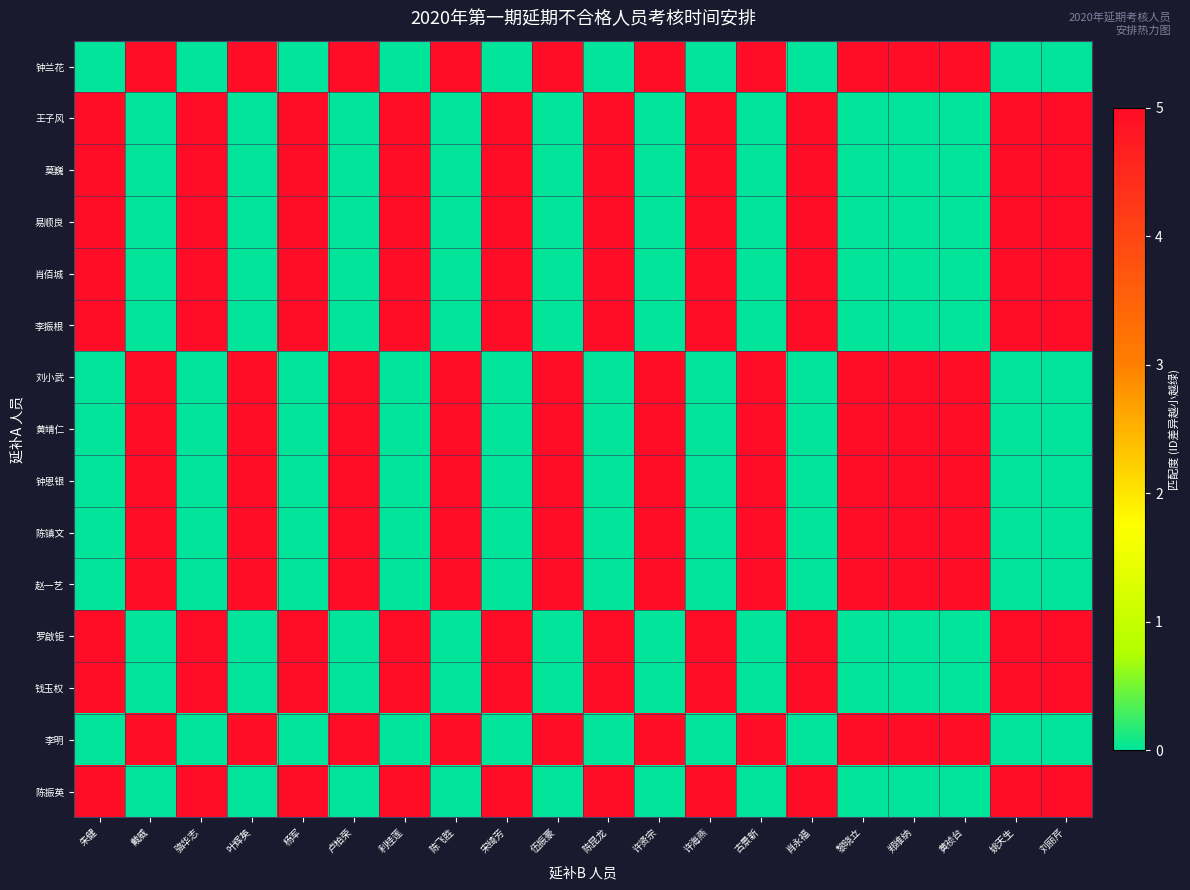

Reading left to right, extract all data points from this chart.

钟兰花: 朱健=0	戴威=5	骆华志=0	叶辉英=5	杨军=0	卢柏荣=5	利桂莲=0	陈飞胜=5	宋绮芳=0	伍振豪=5	陈昆龙=0	许贤宗=5	许海燕=0	古景新=5	肖永福=0	黎晓立=5	郑维纳=5	黄祯台=5	姚天生=0	刘丽芹=0
王子风: 朱健=5	戴威=0	骆华志=5	叶辉英=0	杨军=5	卢柏荣=0	利桂莲=5	陈飞胜=0	宋绮芳=5	伍振豪=0	陈昆龙=5	许贤宗=0	许海燕=5	古景新=0	肖永福=5	黎晓立=0	郑维纳=0	黄祯台=0	姚天生=5	刘丽芹=5
莫巍: 朱健=5	戴威=0	骆华志=5	叶辉英=0	杨军=5	卢柏荣=0	利桂莲=5	陈飞胜=0	宋绮芳=5	伍振豪=0	陈昆龙=5	许贤宗=0	许海燕=5	古景新=0	肖永福=5	黎晓立=0	郑维纳=0	黄祯台=0	姚天生=5	刘丽芹=5
易顺良: 朱健=5	戴威=0	骆华志=5	叶辉英=0	杨军=5	卢柏荣=0	利桂莲=5	陈飞胜=0	宋绮芳=5	伍振豪=0	陈昆龙=5	许贤宗=0	许海燕=5	古景新=0	肖永福=5	黎晓立=0	郑维纳=0	黄祯台=0	姚天生=5	刘丽芹=5
肖佰城: 朱健=5	戴威=0	骆华志=5	叶辉英=0	杨军=5	卢柏荣=0	利桂莲=5	陈飞胜=0	宋绮芳=5	伍振豪=0	陈昆龙=5	许贤宗=0	许海燕=5	古景新=0	肖永福=5	黎晓立=0	郑维纳=0	黄祯台=0	姚天生=5	刘丽芹=5
李振根: 朱健=5	戴威=0	骆华志=5	叶辉英=0	杨军=5	卢柏荣=0	利桂莲=5	陈飞胜=0	宋绮芳=5	伍振豪=0	陈昆龙=5	许贤宗=0	许海燕=5	古景新=0	肖永福=5	黎晓立=0	郑维纳=0	黄祯台=0	姚天生=5	刘丽芹=5
刘小武: 朱健=0	戴威=5	骆华志=0	叶辉英=5	杨军=0	卢柏荣=5	利桂莲=0	陈飞胜=5	宋绮芳=0	伍振豪=5	陈昆龙=0	许贤宗=5	许海燕=0	古景新=5	肖永福=0	黎晓立=5	郑维纳=5	黄祯台=5	姚天生=0	刘丽芹=0
黄靖仁: 朱健=0	戴威=5	骆华志=0	叶辉英=5	杨军=0	卢柏荣=5	利桂莲=0	陈飞胜=5	宋绮芳=0	伍振豪=5	陈昆龙=0	许贤宗=5	许海燕=0	古景新=5	肖永福=0	黎晓立=5	郑维纳=5	黄祯台=5	姚天生=0	刘丽芹=0
钟恩银: 朱健=0	戴威=5	骆华志=0	叶辉英=5	杨军=0	卢柏荣=5	利桂莲=0	陈飞胜=5	宋绮芳=0	伍振豪=5	陈昆龙=0	许贤宗=5	许海燕=0	古景新=5	肖永福=0	黎晓立=5	郑维纳=5	黄祯台=5	姚天生=0	刘丽芹=0
陈镇文: 朱健=0	戴威=5	骆华志=0	叶辉英=5	杨军=0	卢柏荣=5	利桂莲=0	陈飞胜=5	宋绮芳=0	伍振豪=5	陈昆龙=0	许贤宗=5	许海燕=0	古景新=5	肖永福=0	黎晓立=5	郑维纳=5	黄祯台=5	姚天生=0	刘丽芹=0
赵一艺: 朱健=0	戴威=5	骆华志=0	叶辉英=5	杨军=0	卢柏荣=5	利桂莲=0	陈飞胜=5	宋绮芳=0	伍振豪=5	陈昆龙=0	许贤宗=5	许海燕=0	古景新=5	肖永福=0	黎晓立=5	郑维纳=5	黄祯台=5	姚天生=0	刘丽芹=0
罗啟钜: 朱健=5	戴威=0	骆华志=5	叶辉英=0	杨军=5	卢柏荣=0	利桂莲=5	陈飞胜=0	宋绮芳=5	伍振豪=0	陈昆龙=5	许贤宗=0	许海燕=5	古景新=0	肖永福=5	黎晓立=0	郑维纳=0	黄祯台=0	姚天生=5	刘丽芹=5
钱玉权: 朱健=5	戴威=0	骆华志=5	叶辉英=0	杨军=5	卢柏荣=0	利桂莲=5	陈飞胜=0	宋绮芳=5	伍振豪=0	陈昆龙=5	许贤宗=0	许海燕=5	古景新=0	肖永福=5	黎晓立=0	郑维纳=0	黄祯台=0	姚天生=5	刘丽芹=5
李明: 朱健=0	戴威=5	骆华志=0	叶辉英=5	杨军=0	卢柏荣=5	利桂莲=0	陈飞胜=5	宋绮芳=0	伍振豪=5	陈昆龙=0	许贤宗=5	许海燕=0	古景新=5	肖永福=0	黎晓立=5	郑维纳=5	黄祯台=5	姚天生=0	刘丽芹=0
陈振英: 朱健=5	戴威=0	骆华志=5	叶辉英=0	杨军=5	卢柏荣=0	利桂莲=5	陈飞胜=0	宋绮芳=5	伍振豪=0	陈昆龙=5	许贤宗=0	许海燕=5	古景新=0	肖永福=5	黎晓立=0	郑维纳=0	黄祯台=0	姚天生=5	刘丽芹=5